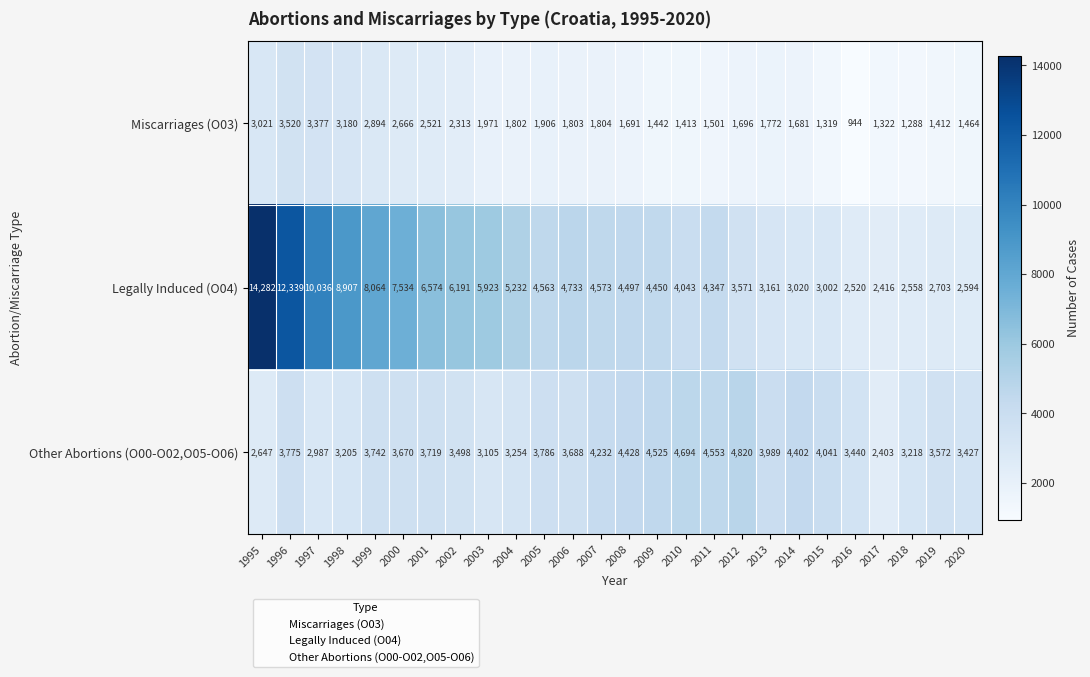

At which label does Legally Induced (O04) first exceed 4563?

1995